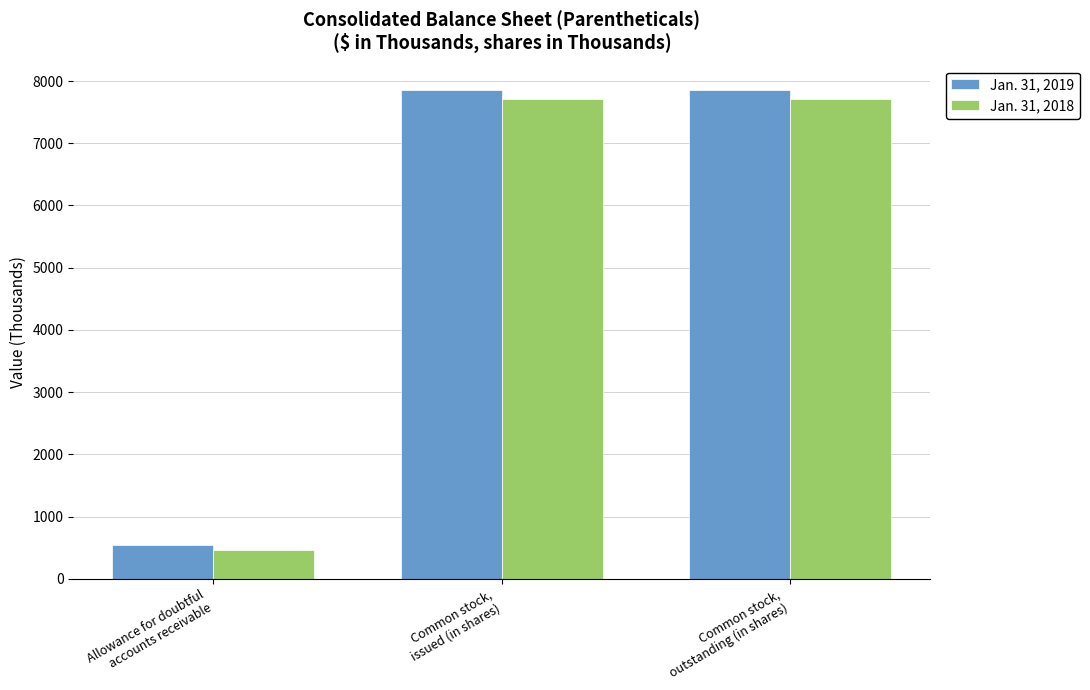

What position from the right is Common stock,
outstanding (in shares)?

1